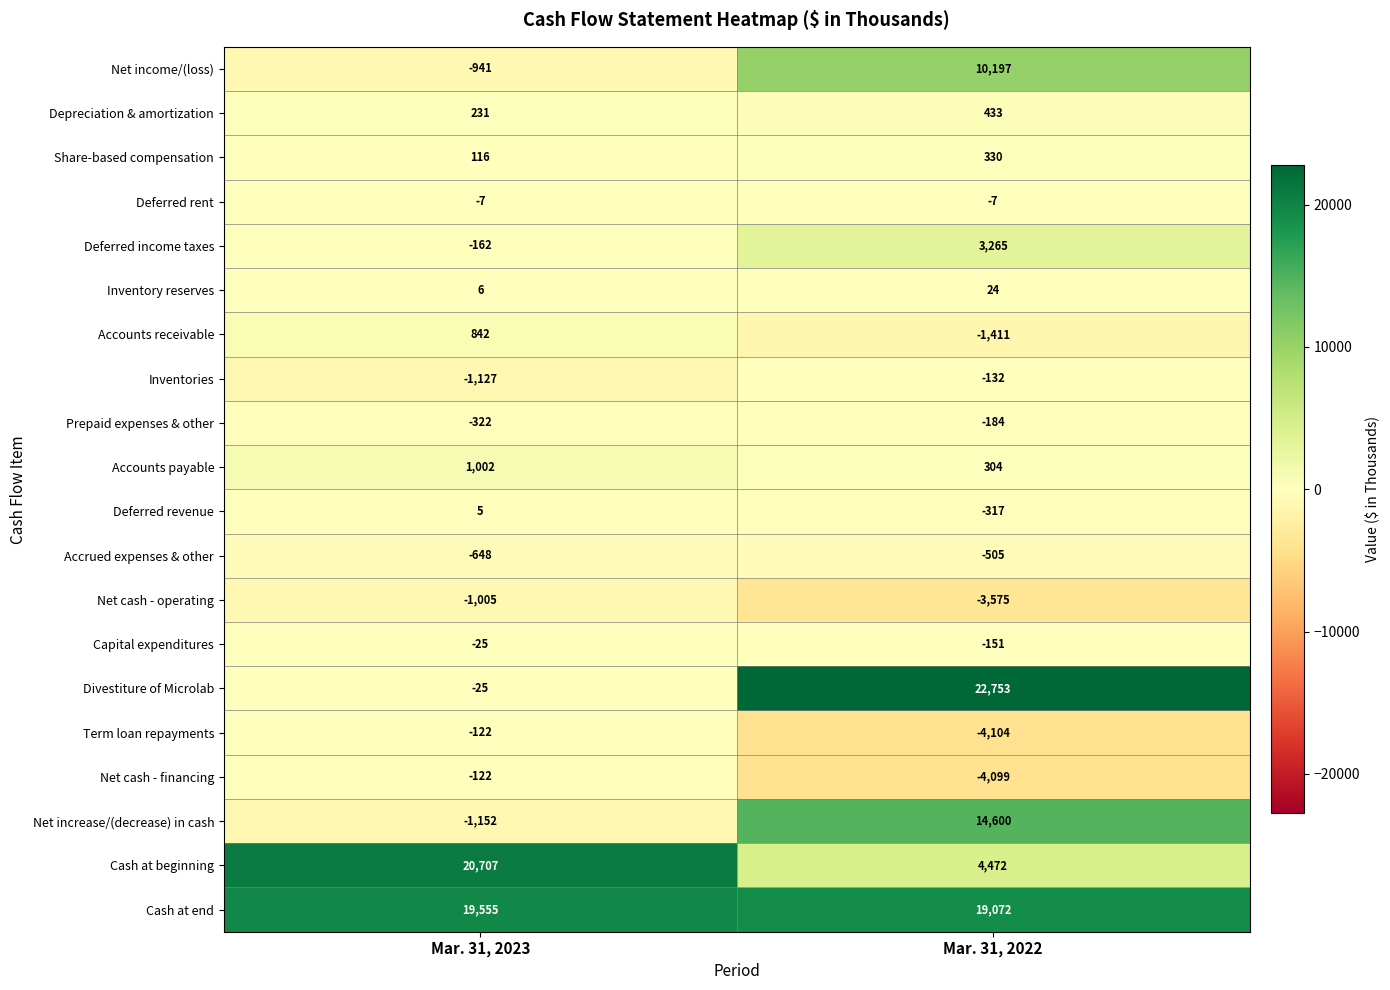

Which series has the widest spread of values?

Divestiture of Microlab